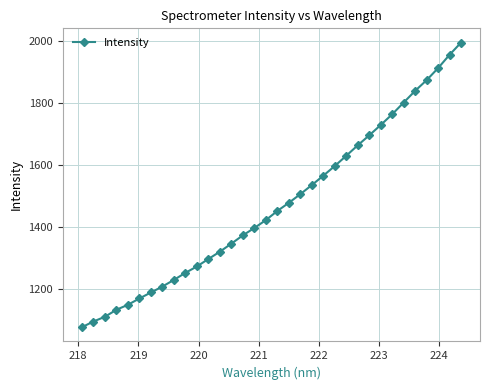

What is the greatest value displayed?

1996.4